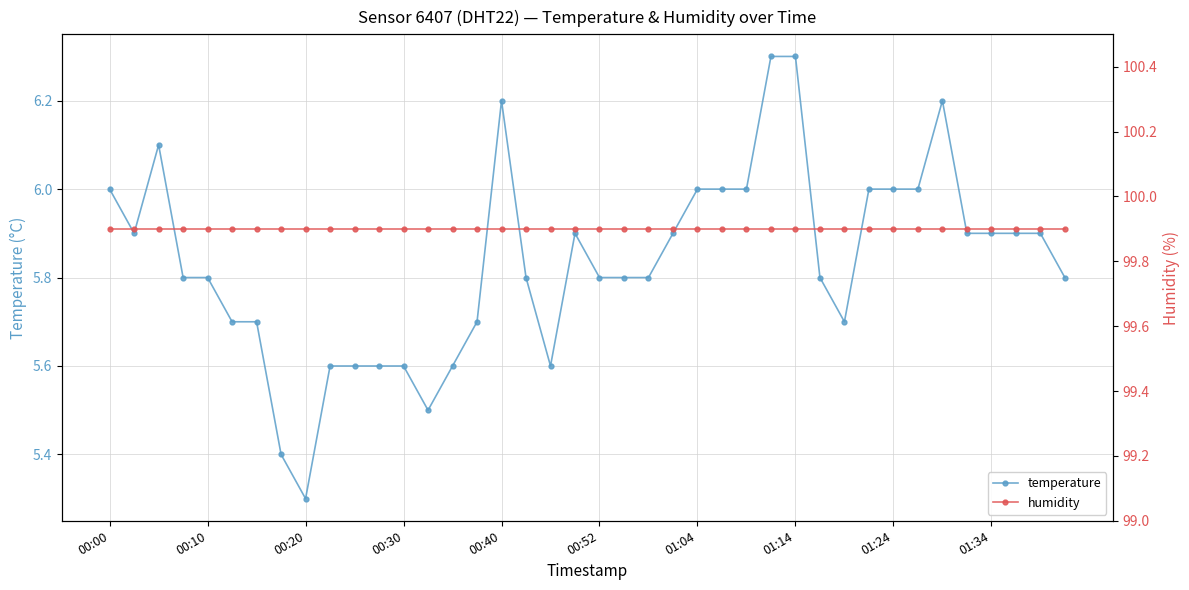

Does the chart have visible grid lines?

Yes